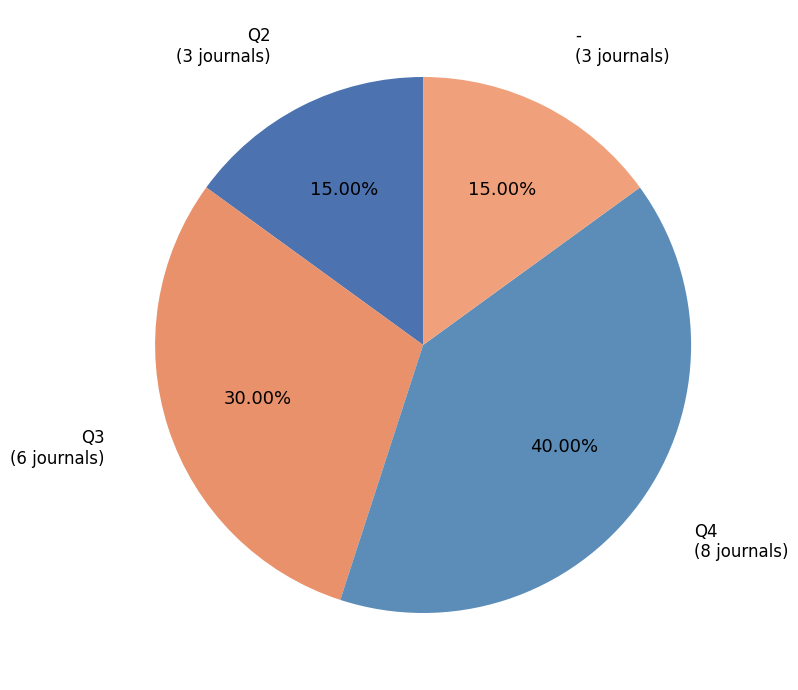

Count the number of slices in the pie.

4